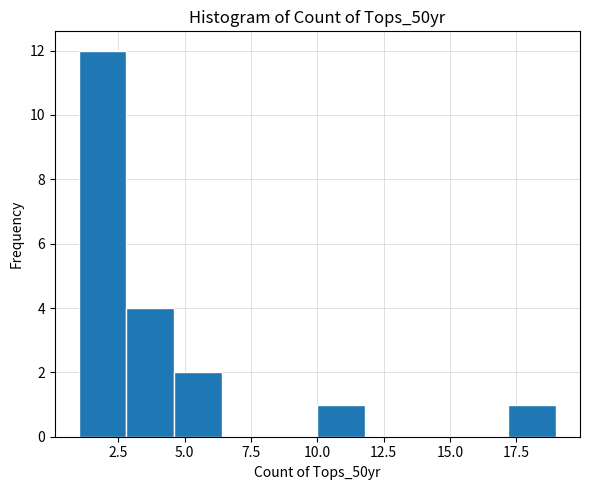

Read against the x-axis, roughly where is the centre of the tallest bar?

2.0